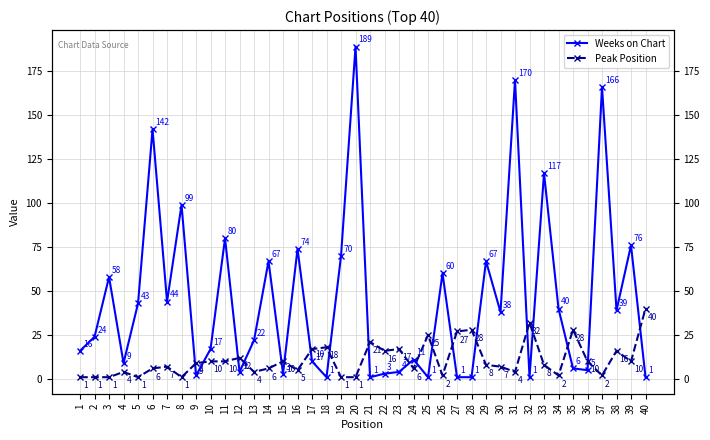

True or false: Weeks on Chart has more than 1 interior local peaks.

True